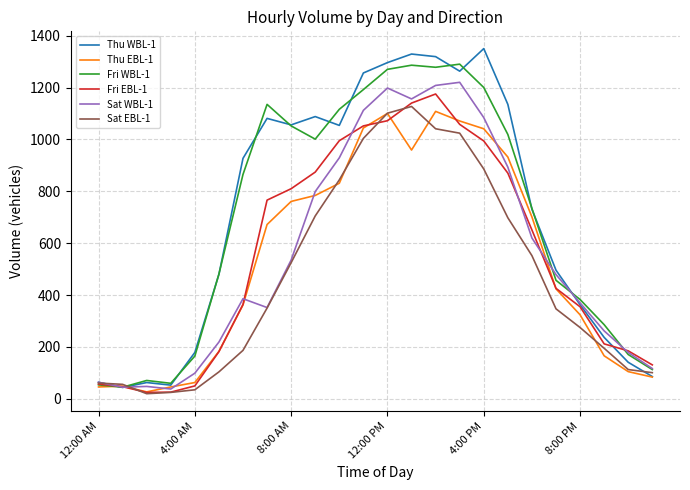

Which series has the widest spread of values?

Thu WBL-1